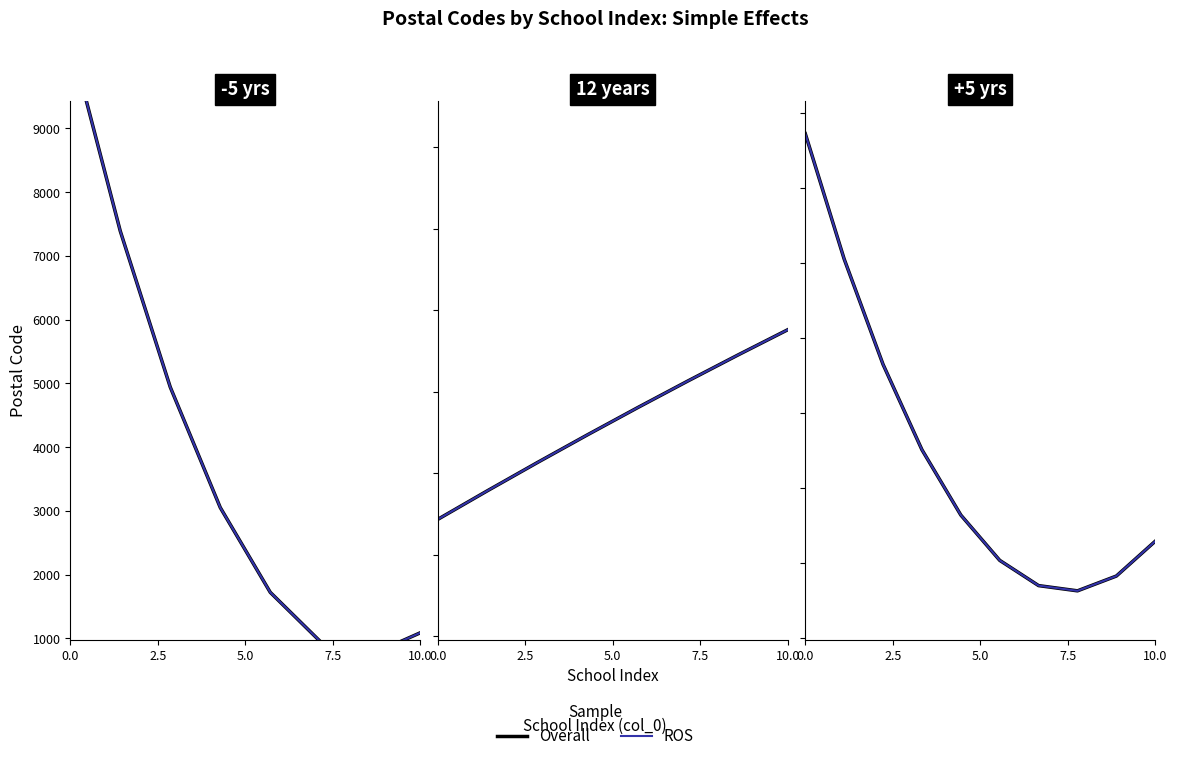

How many data points does each series have?

10